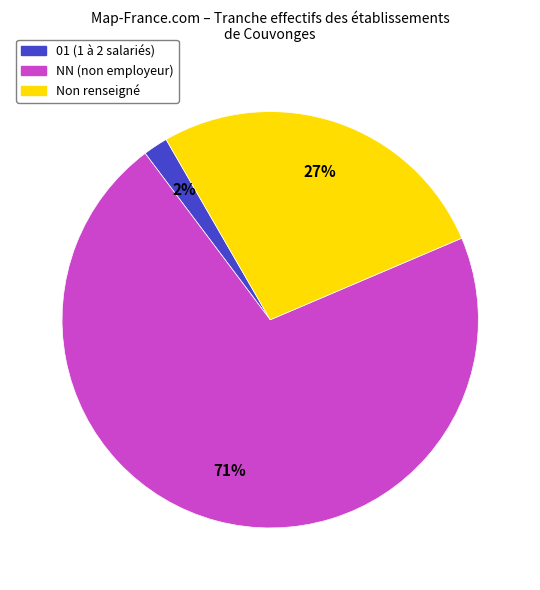

Is there any slice that represents more than half of the pie?

Yes